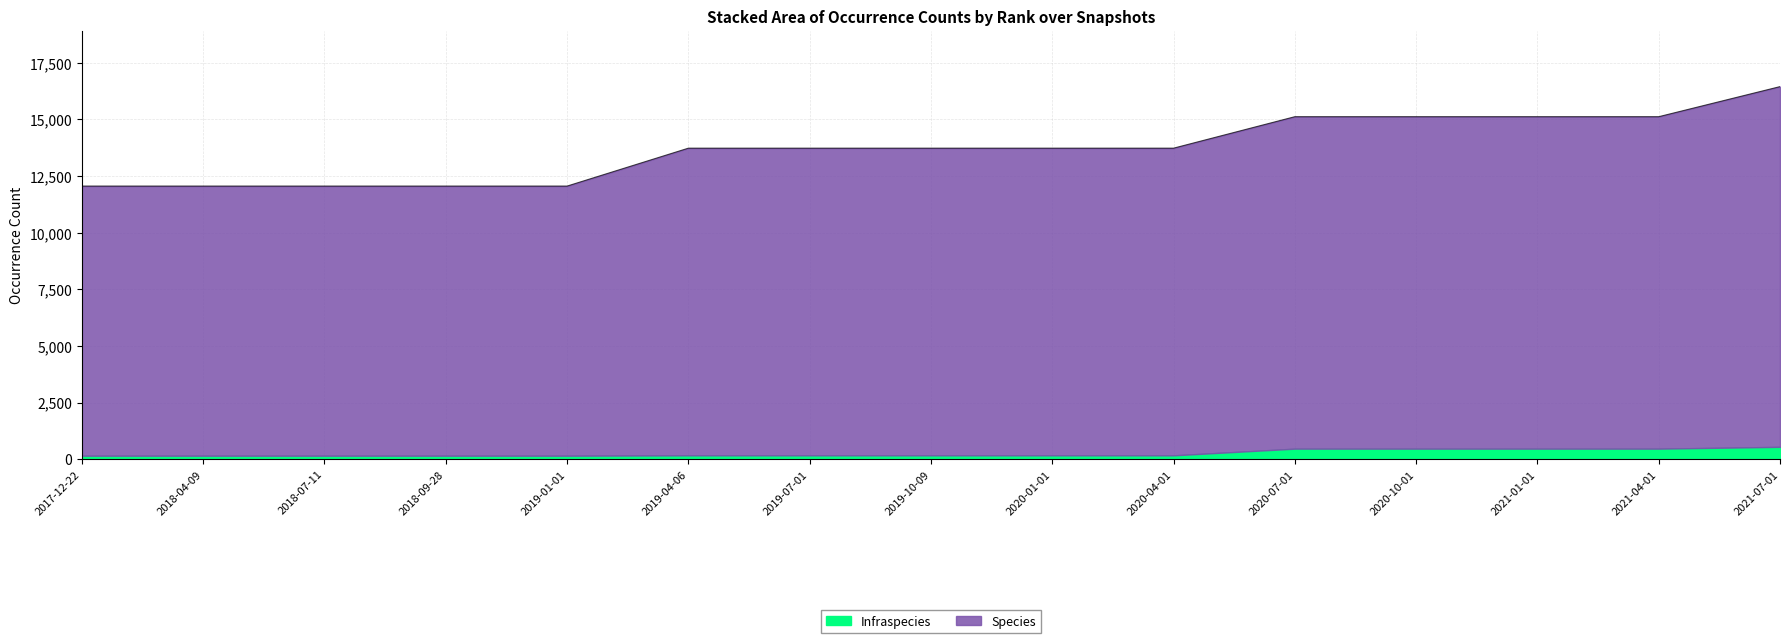

Does the chart have visible grid lines?

Yes